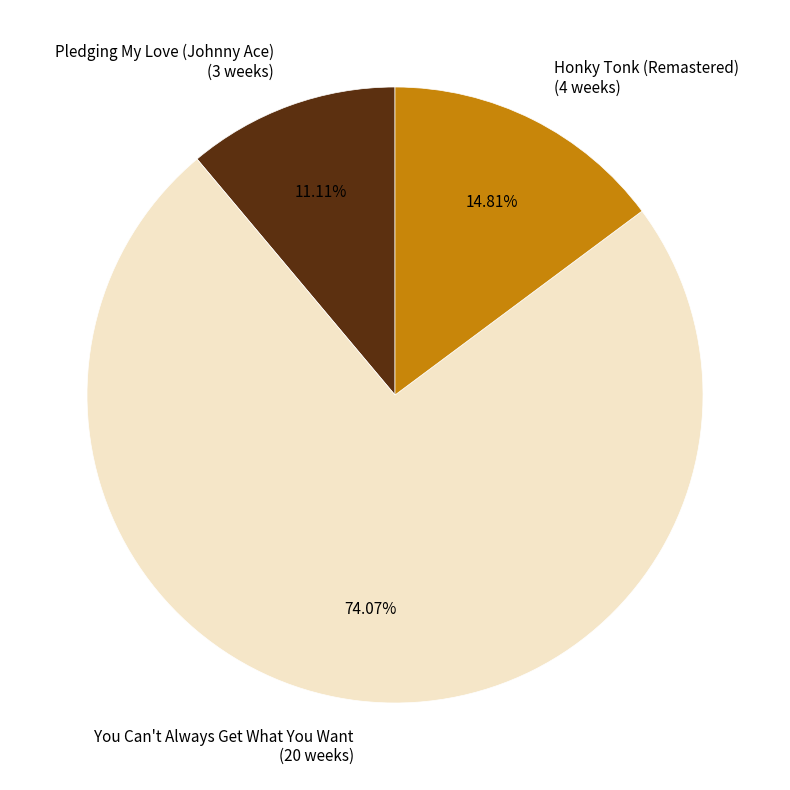

Is You Can't Always Get What You Want (20 weeks) the majority of the pie?

Yes